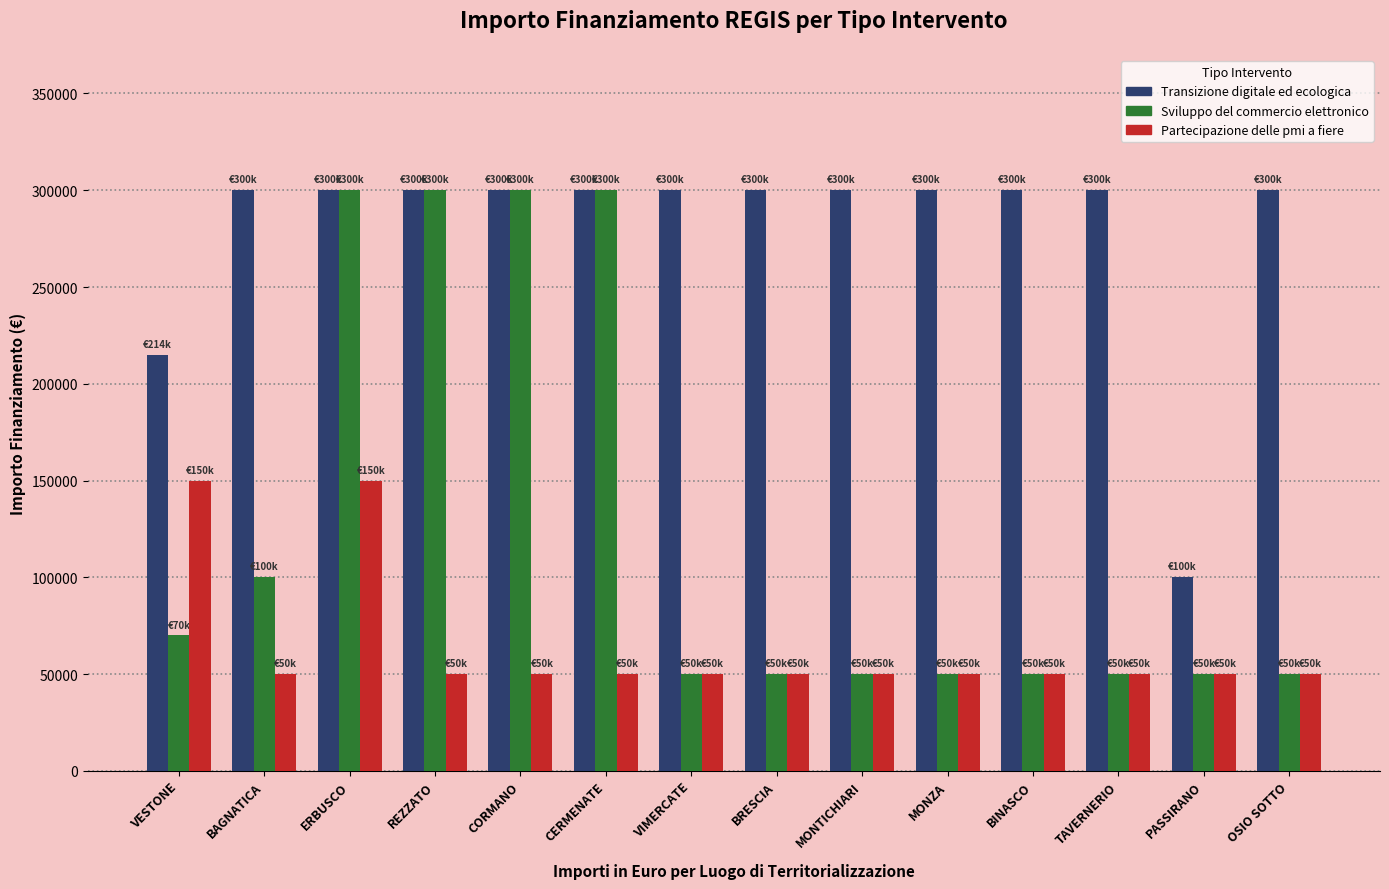

What is the greatest value displayed?

300000